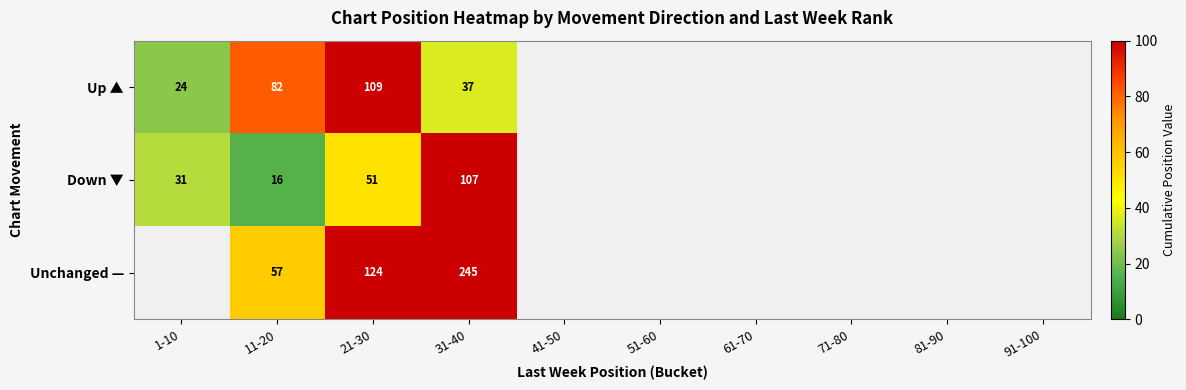

At which category is the sum across all series the highest?

31-40